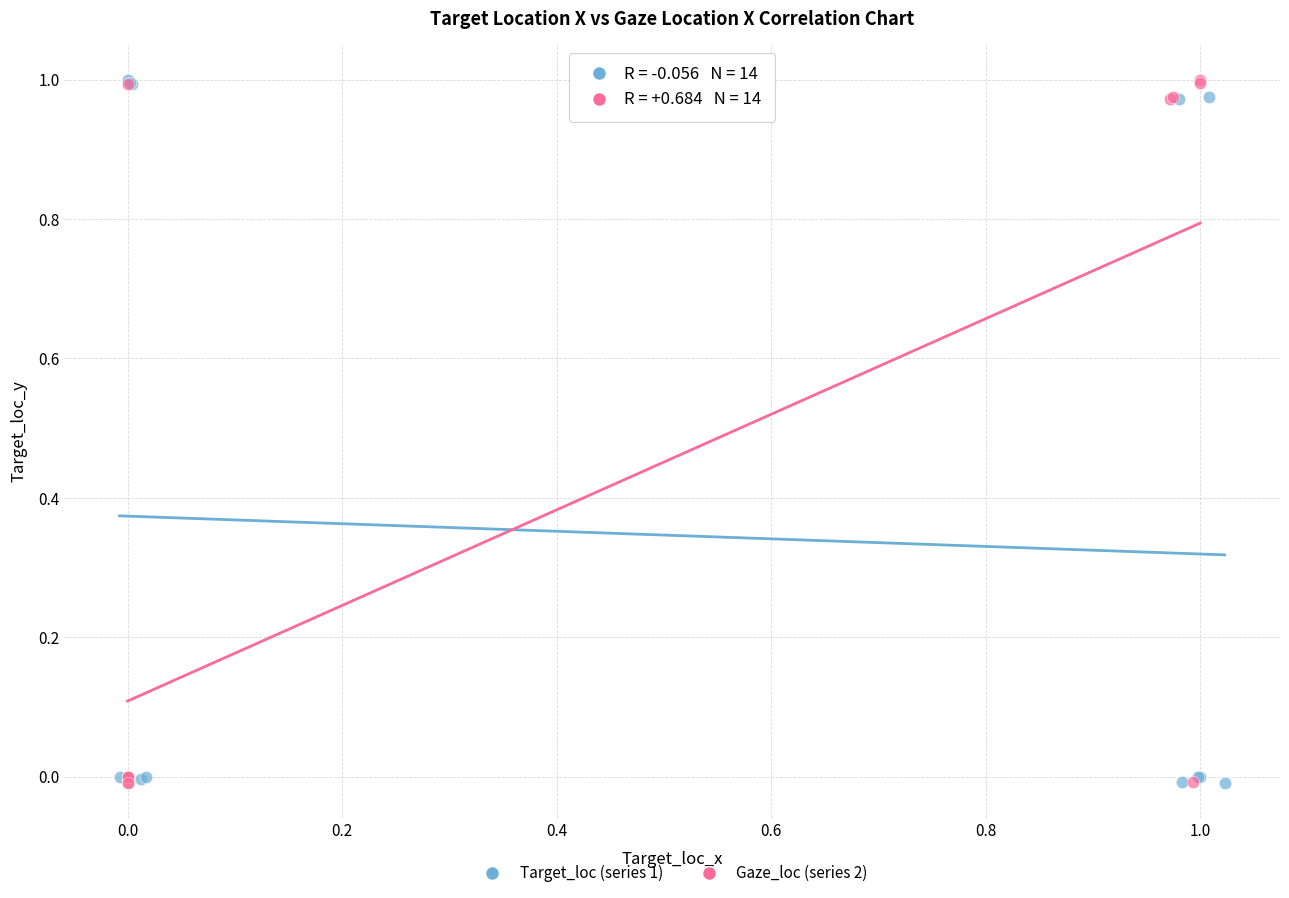

What are all the series names shown in the legend?

Target_loc (series 1), Gaze_loc (series 2)